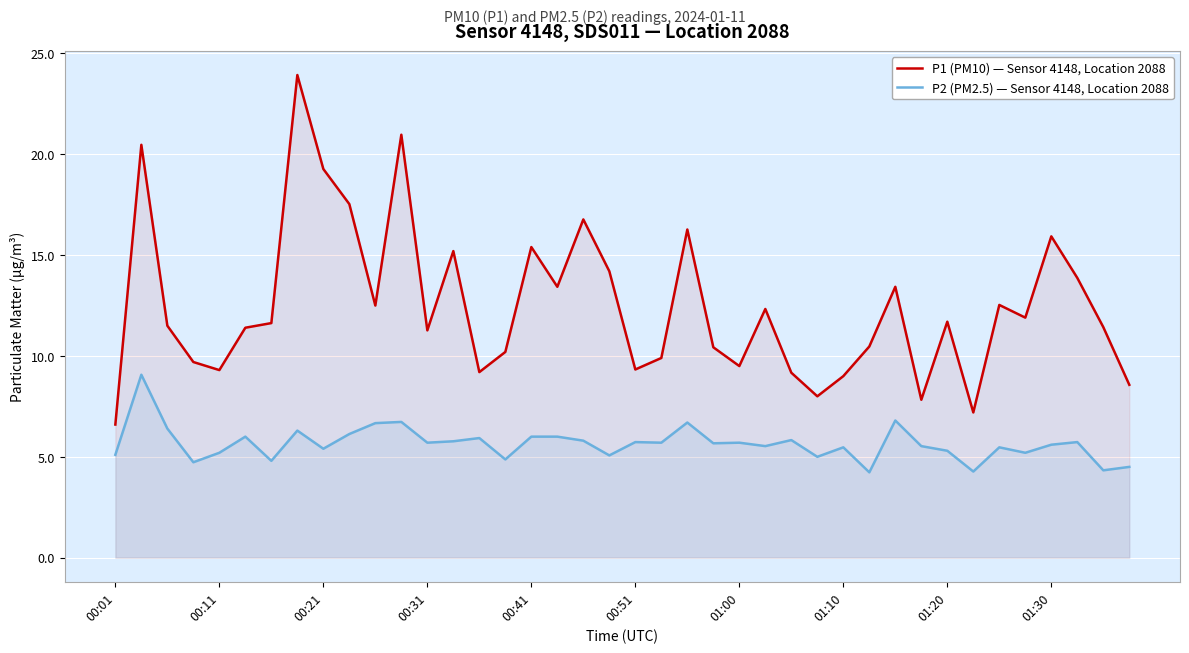

Does the chart display data point markers on the line(s)?

No